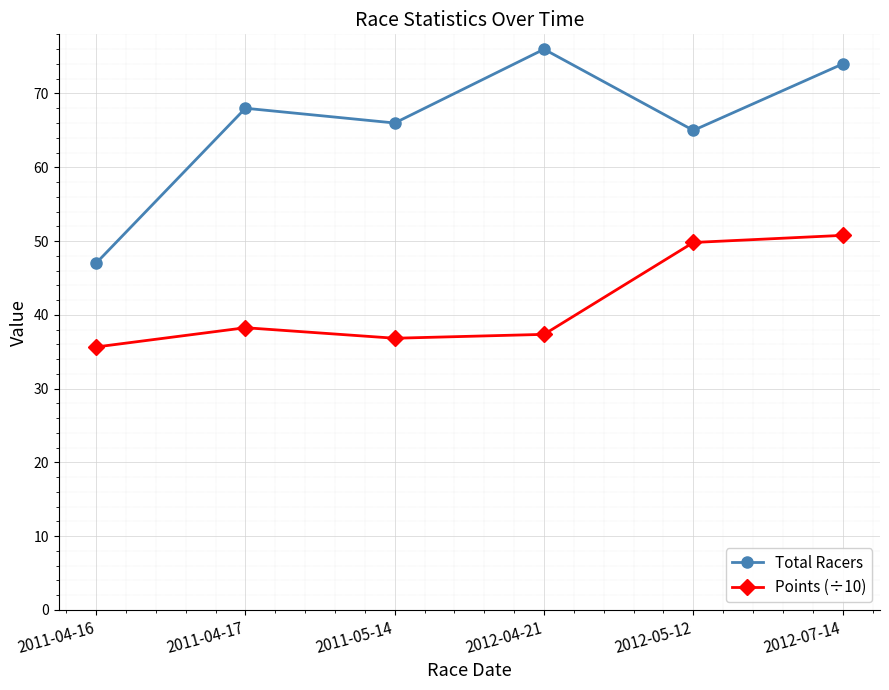

Reading right to left, extract all data points from this chart.

Total Racers: 74.0	65.0	76.0	66.0	68.0	47.0
Points (÷10): 50.8	49.8	37.4	36.8	38.3	35.6